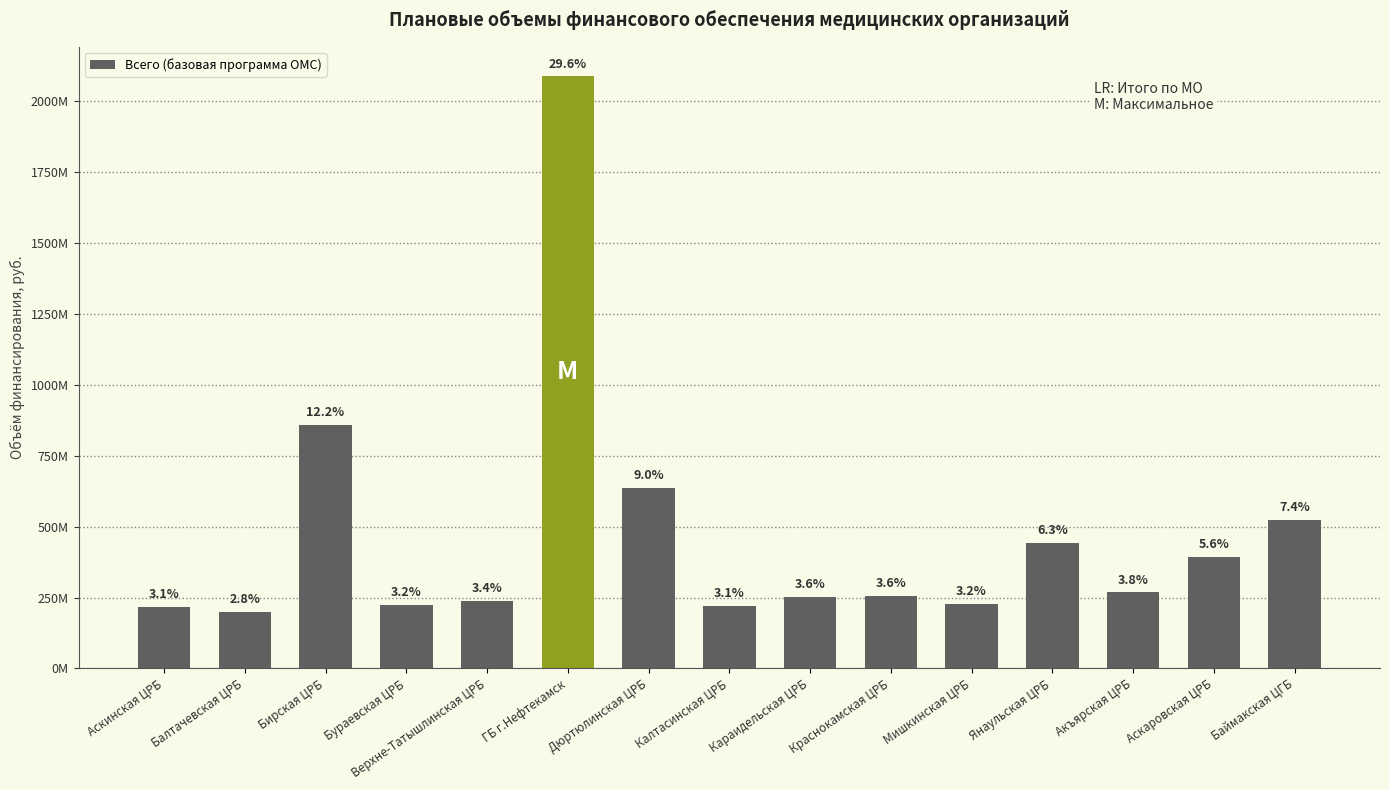

How many series are shown in this chart?

1